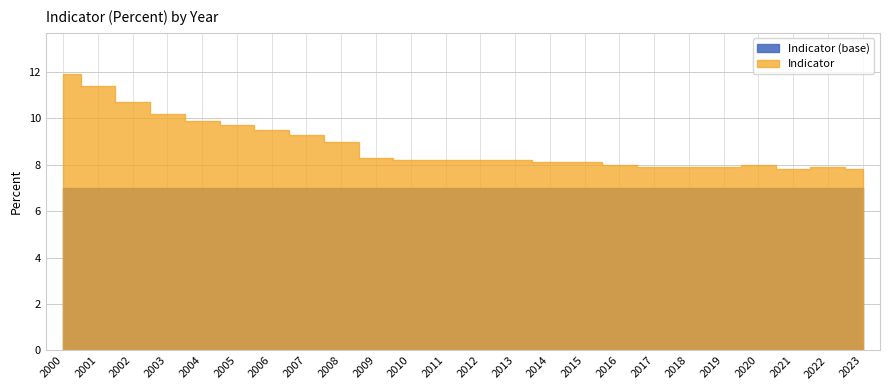

Does the chart have visible grid lines?

Yes